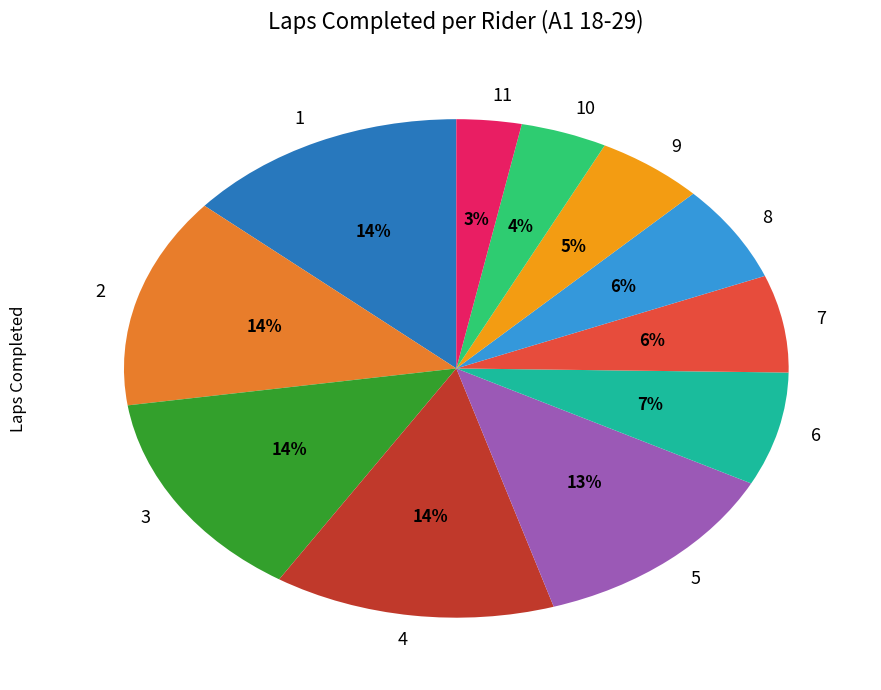

Combined, do 4 and 1 account for over 50%?

No